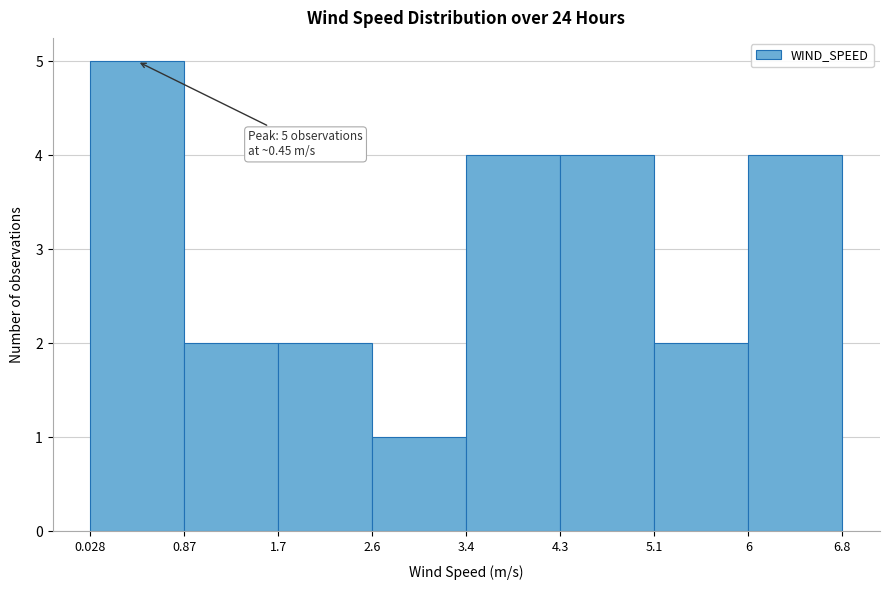

Which range on the x-axis has the tallest bar?

0.028 to 0.87